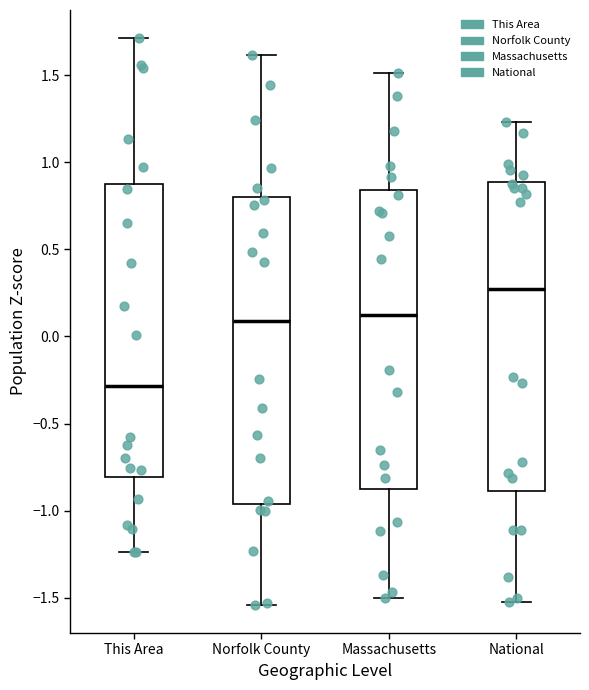

Which box's median line is the lowest?

This Area